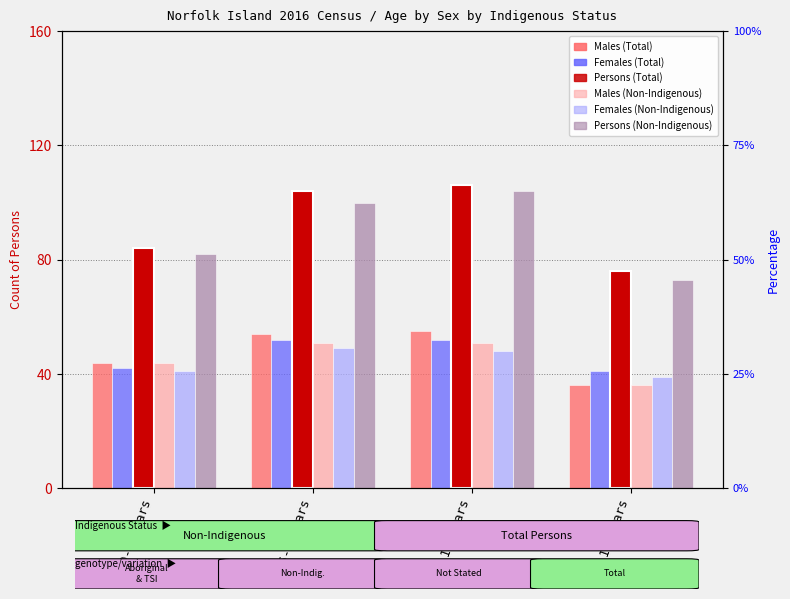

Rank the series at 15-19 years from highest to lowest value.

Persons (Total), Persons (Non-Indigenous), Females (Total), Females (Non-Indigenous), Males (Total), Males (Non-Indigenous)